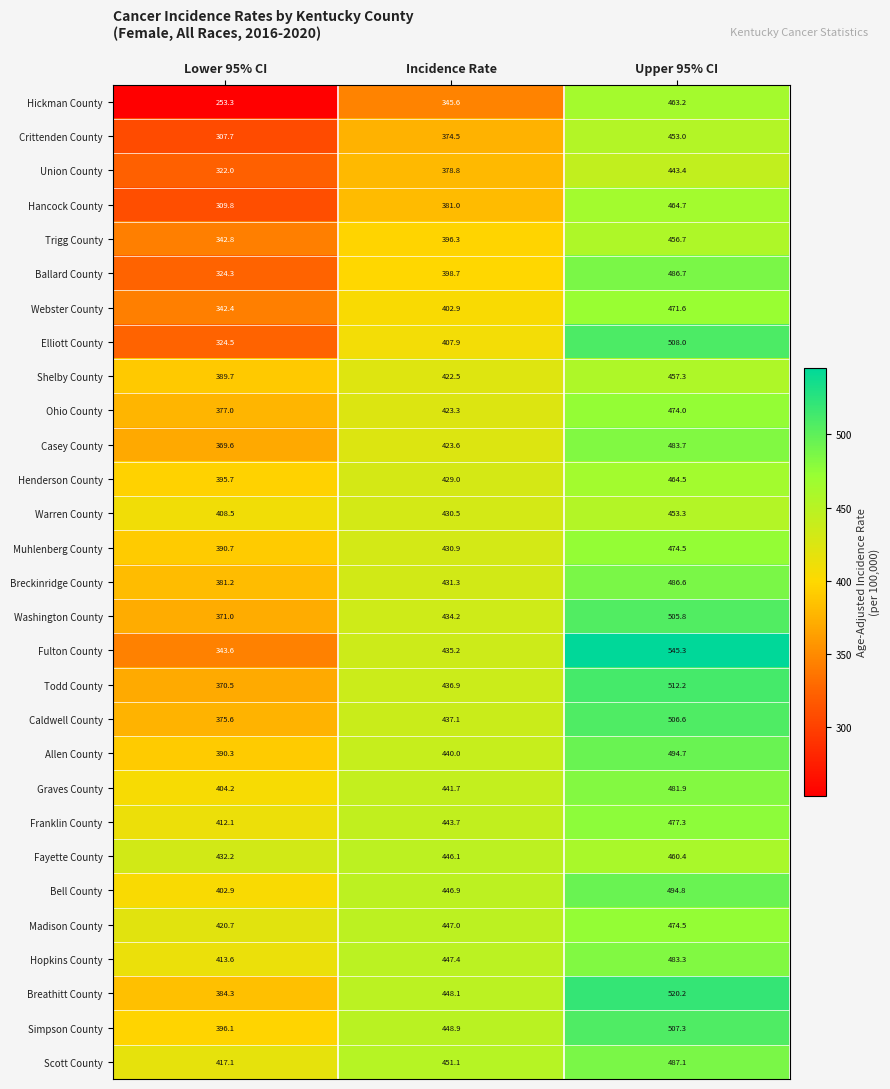

The value of Hopkins County at Upper 95% CI is 319.0. True or false?

False